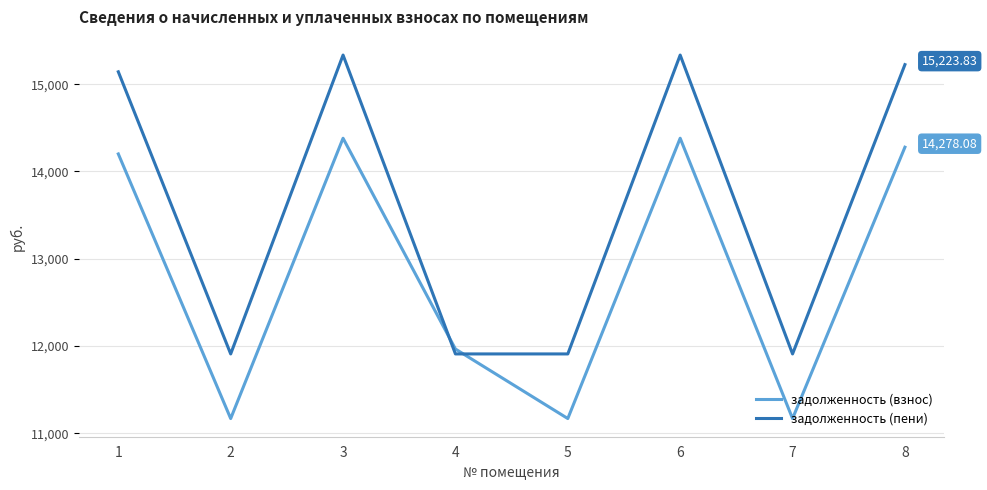

How many interior local peaks does the задолженность (пени) series have?

2